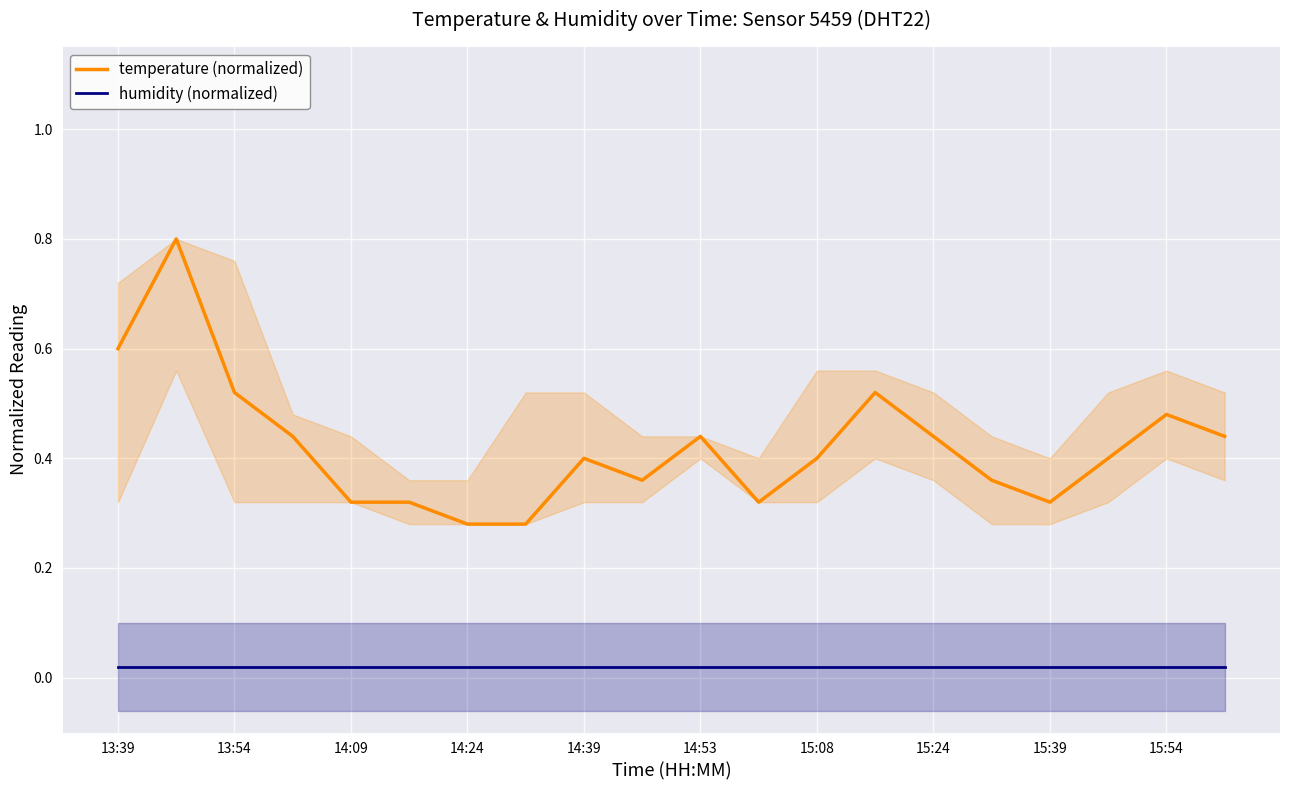

How many temperature (normalized) values are between 0 and 1?

20